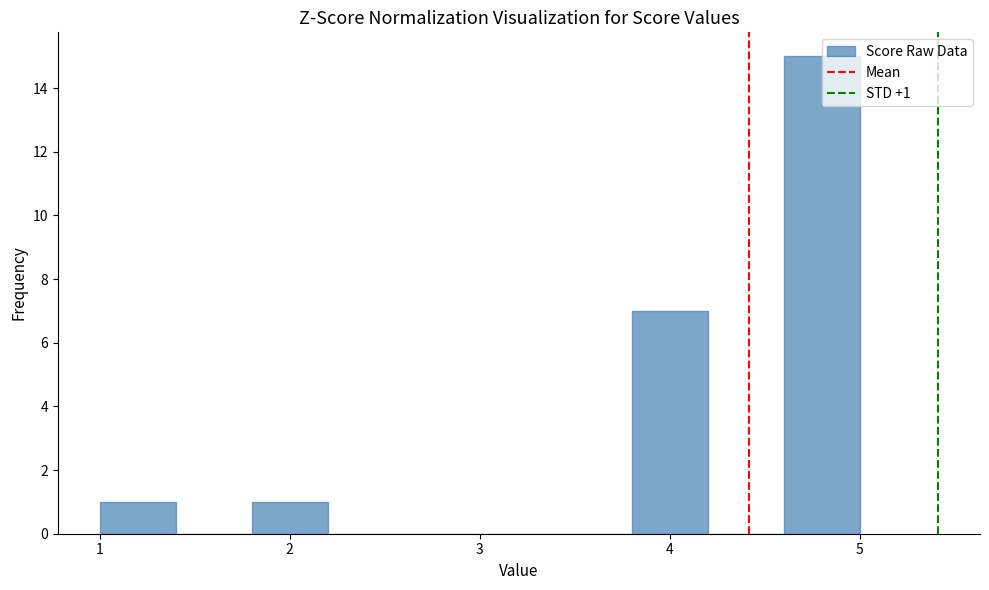

Over which range of the x-axis is the bar tallest?

4.6 to 5.0